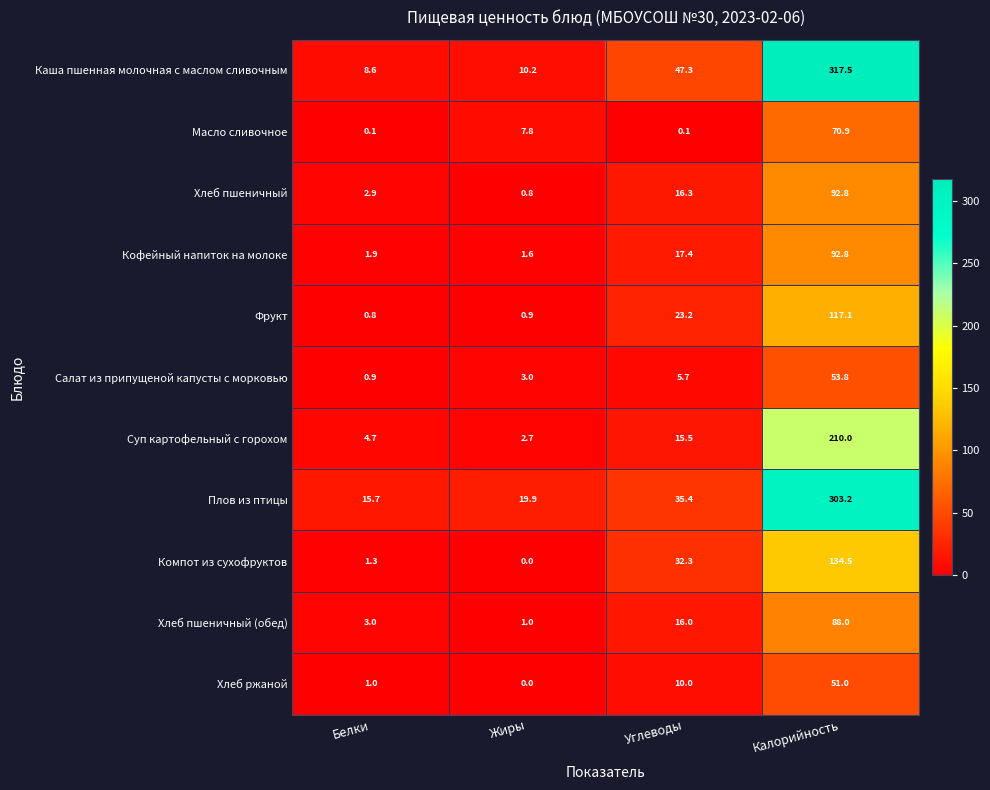

The value of Хлеб пшеничный (обед) at Калорийность is 138.4. True or false?

False